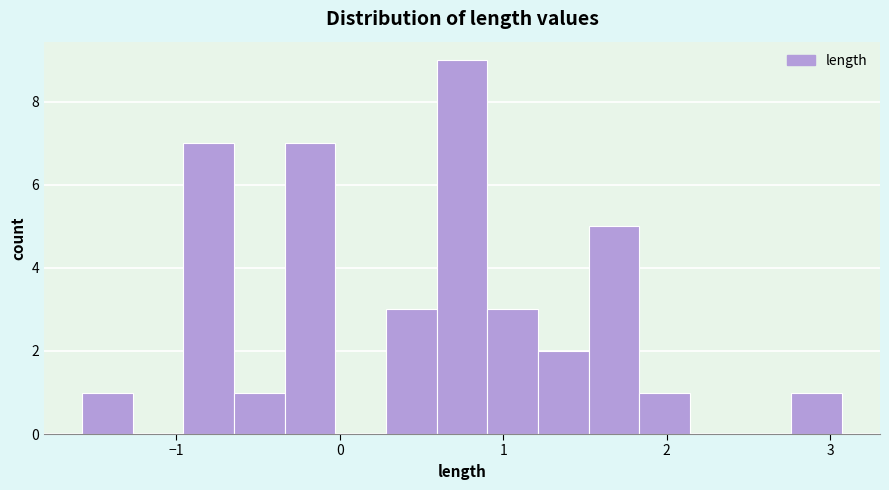

Around what value on the x-axis is the tallest bar? Give the approximate position of its centre, as read against the axis.

0.7